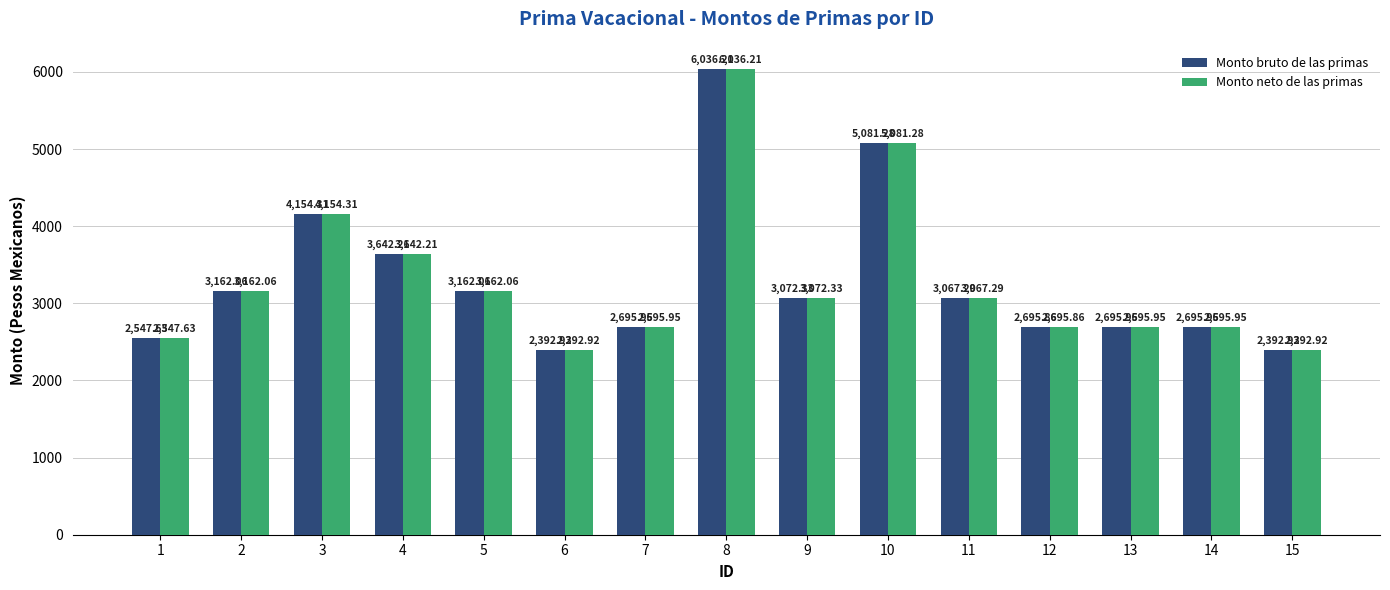

What are all the series names shown in the legend?

Monto bruto de las primas, Monto neto de las primas